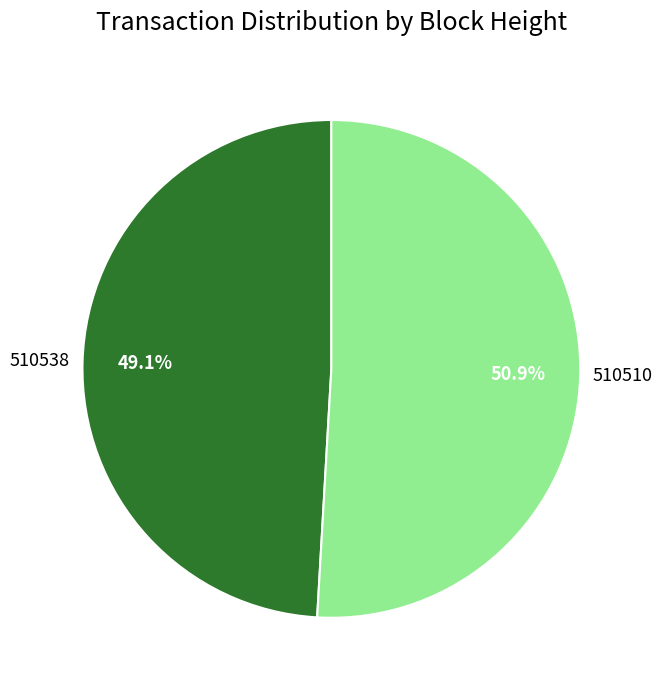

The 510510 slice represents 61% of the pie. True or false?

False